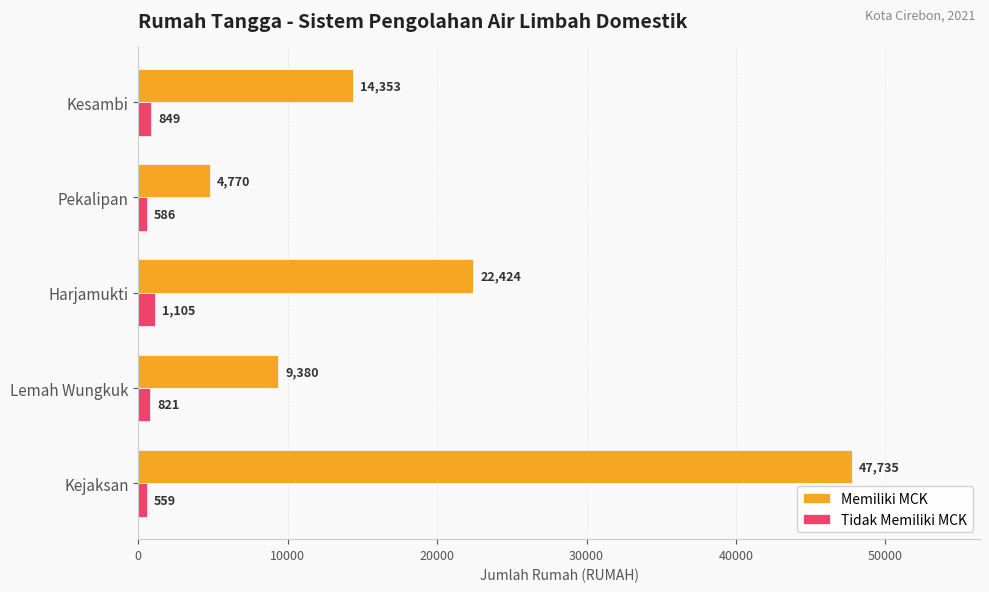

What is the lowest value of the Memiliki MCK series?

4770